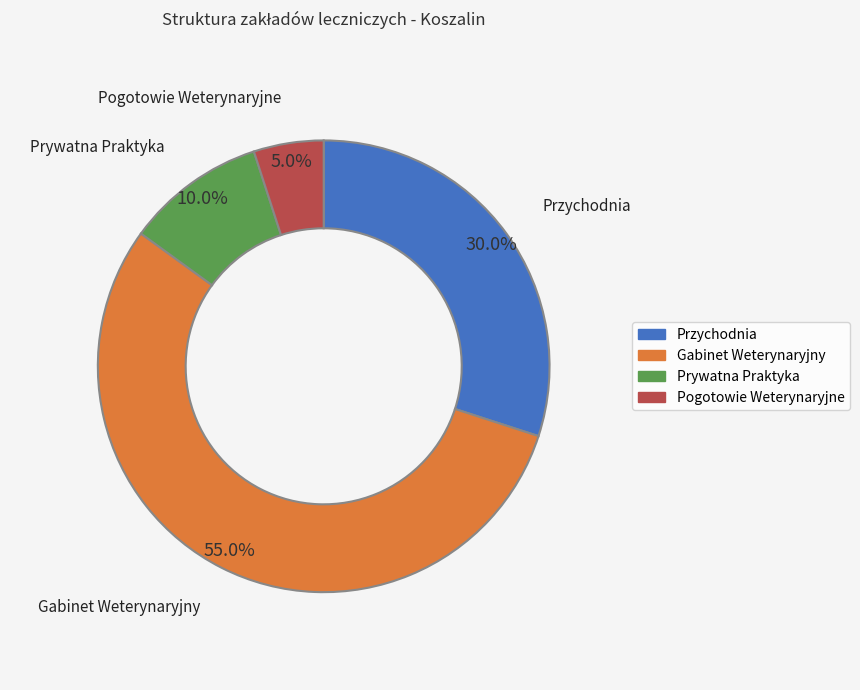

To the nearest percent, what percentage of the pie is Gabinet Weterynaryjny?

55%